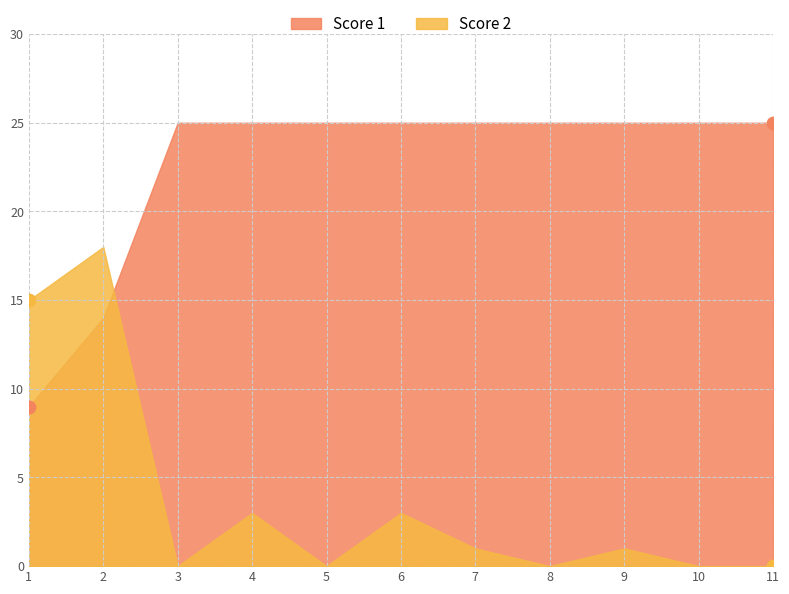

Which series has the largest total across all categories?

Score 1